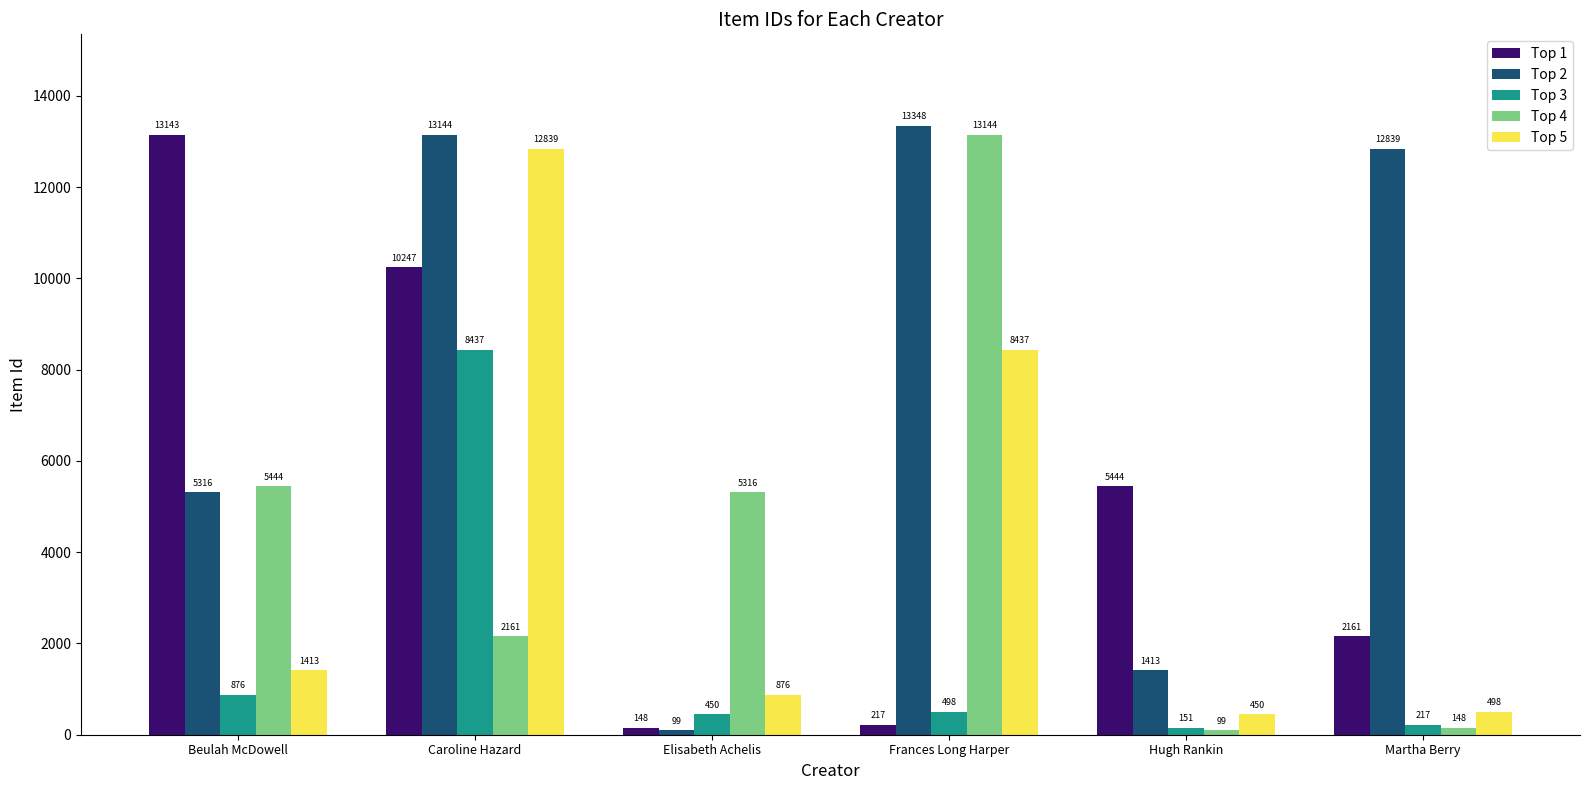

How many groups of bars are there?

6